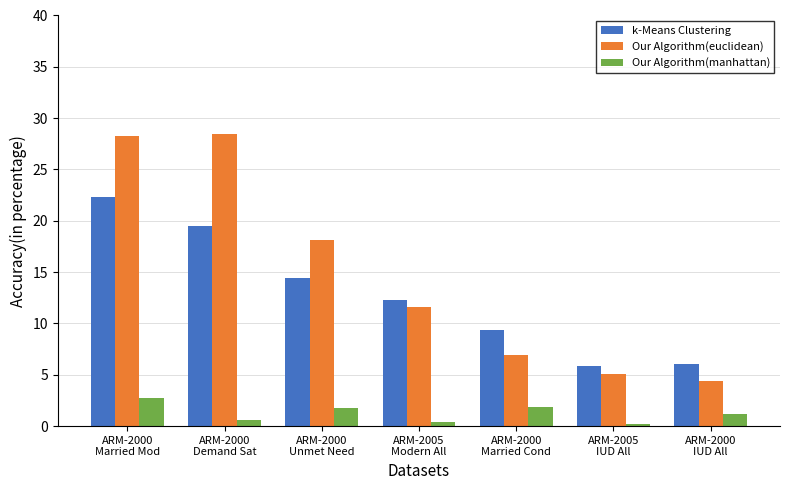

What is the smallest value displayed?

0.2